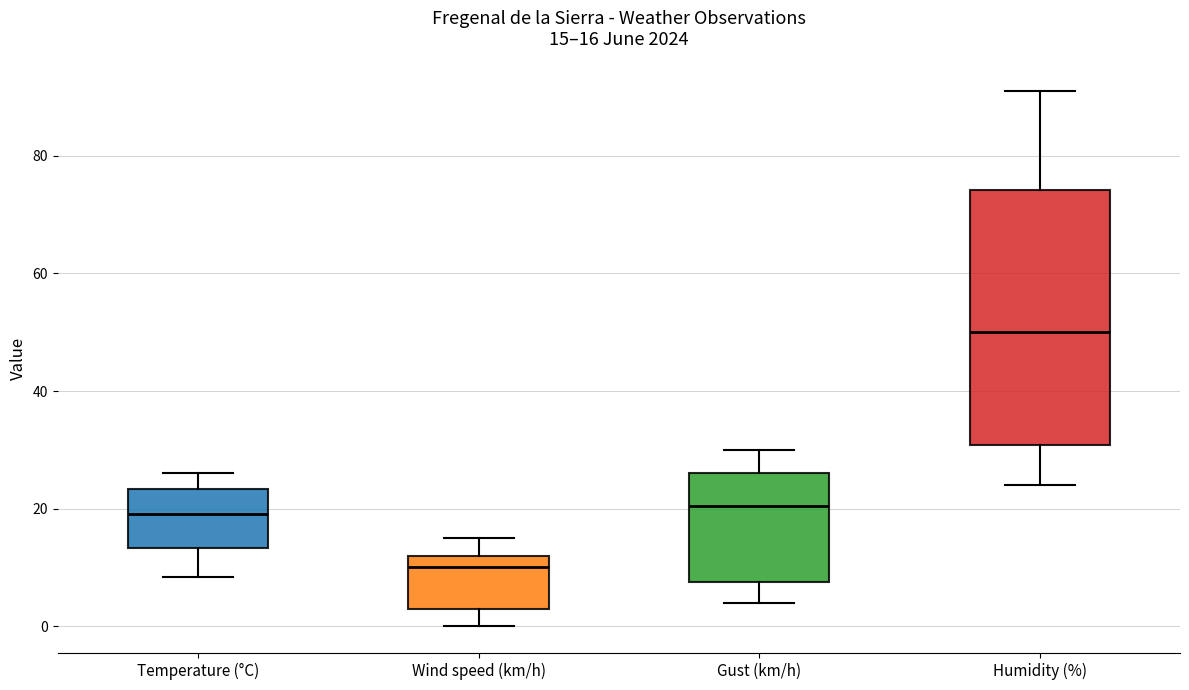

Which box has the lowest median line?

Wind speed (km/h)